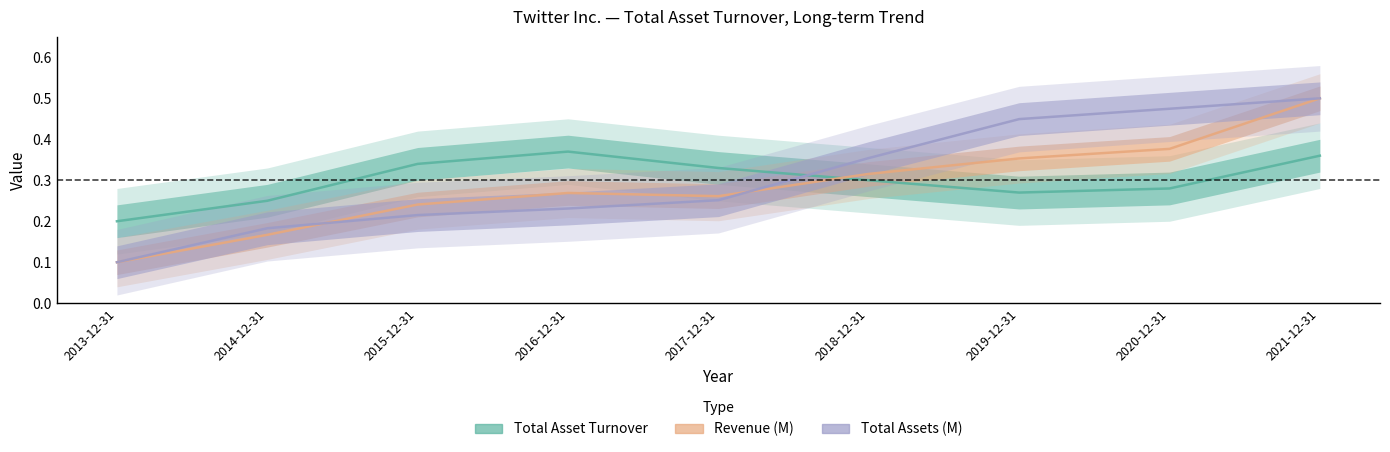

Reading left to right, transcribe all the data shown in this chart.

Total Asset Turnover: 0.2	0.2	0.3	0.4	0.3	0.3	0.3	0.3	0.4
Revenue (M): 0.1	0.2	0.2	0.3	0.3	0.3	0.4	0.4	0.5
Total Assets (M): 0.1	0.2	0.2	0.2	0.3	0.4	0.4	0.5	0.5